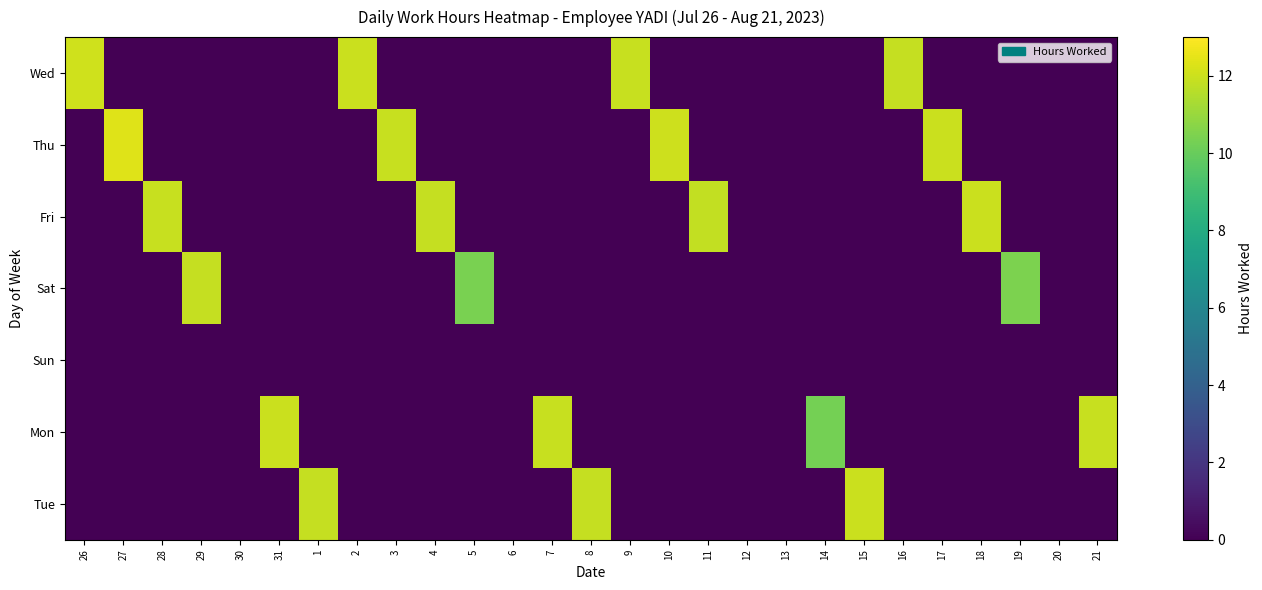

Which series changed the most between 2 and 12?

Wed